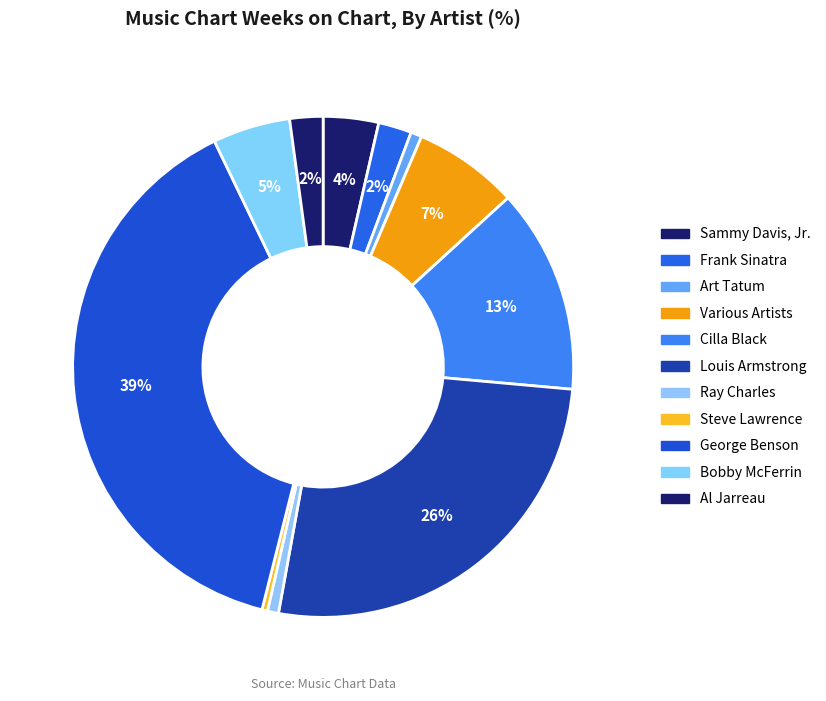

Count the number of slices in the pie.

11